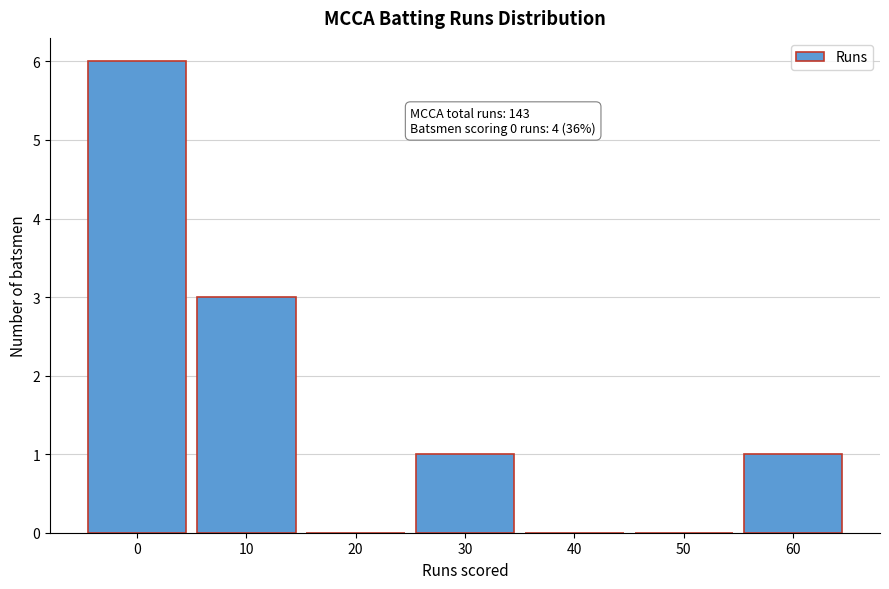

Reading right to left, extract all data points from this chart.

60=1	50=0	40=0	30=1	20=0	10=3	0=6